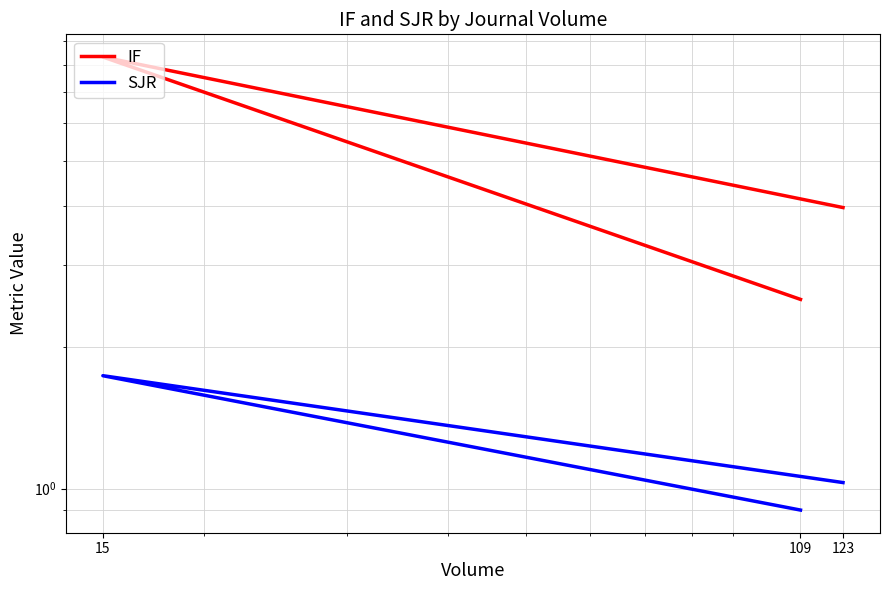

The value of IF at 15 is 8.3. True or false?

True